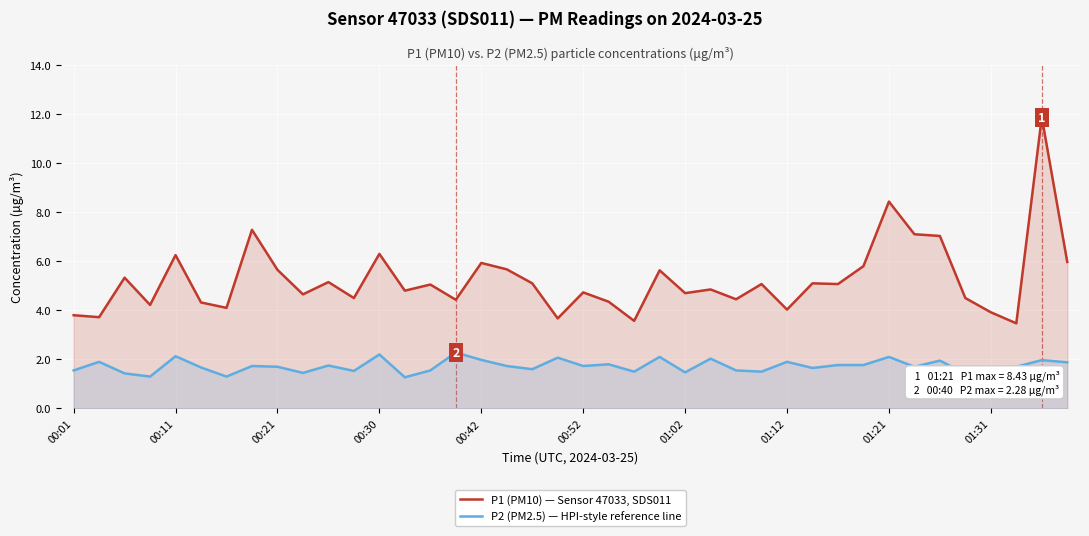

What is the total value across all series at 00:52?

6.5